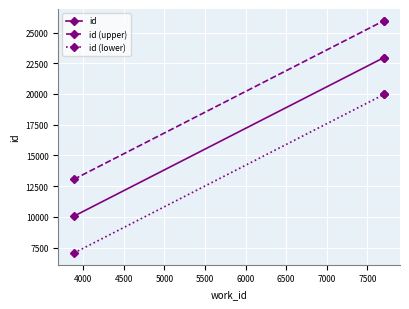

At how many categories does at least one series exceed 9465?

3